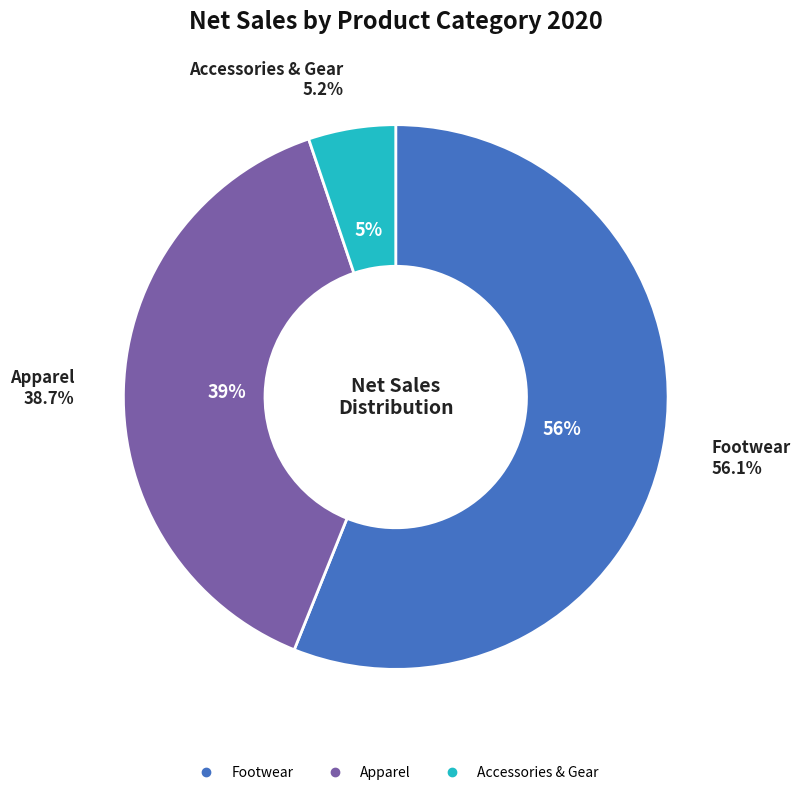

The Footwear slice represents 68% of the pie. True or false?

False